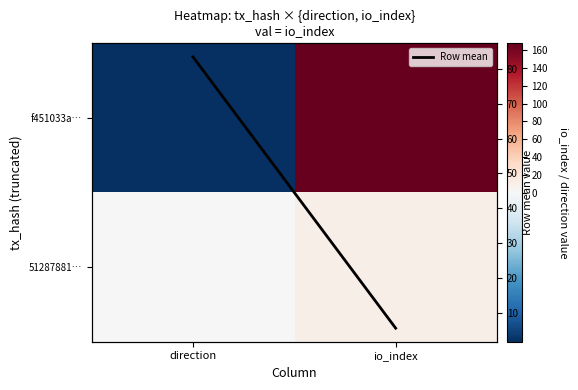

How many data points in 51287881… are less than 10?

1